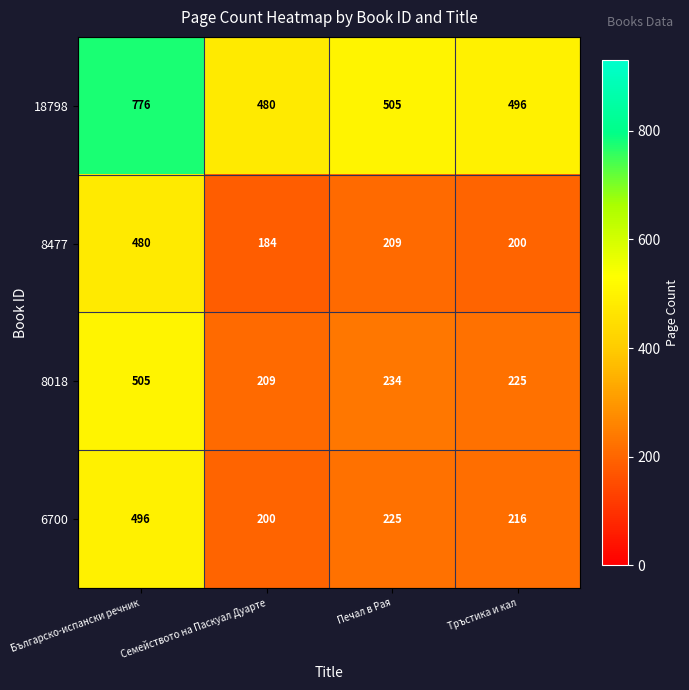

Rank the series at Българско-испански речник from highest to lowest value.

18798, 8018, 6700, 8477